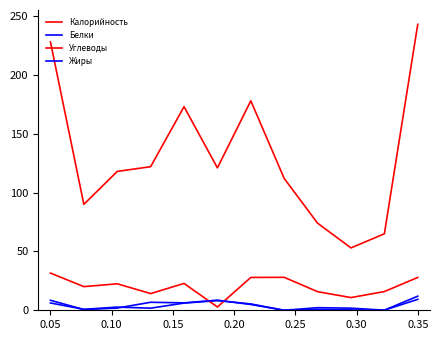

Is this an area chart (filled region under the line)?

No